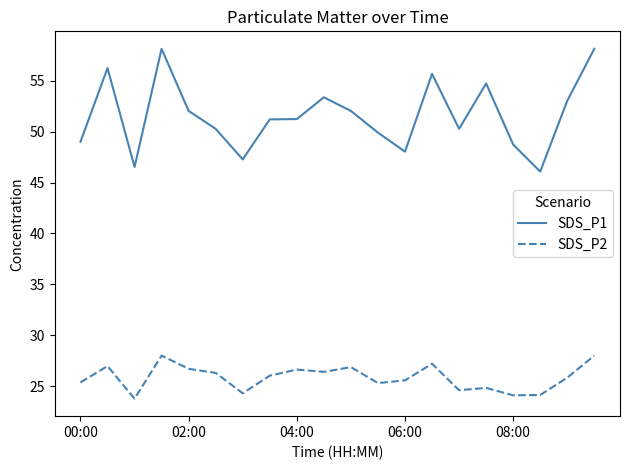

True or false: SDS_P2 and SDS_P1 cross at least once.

False